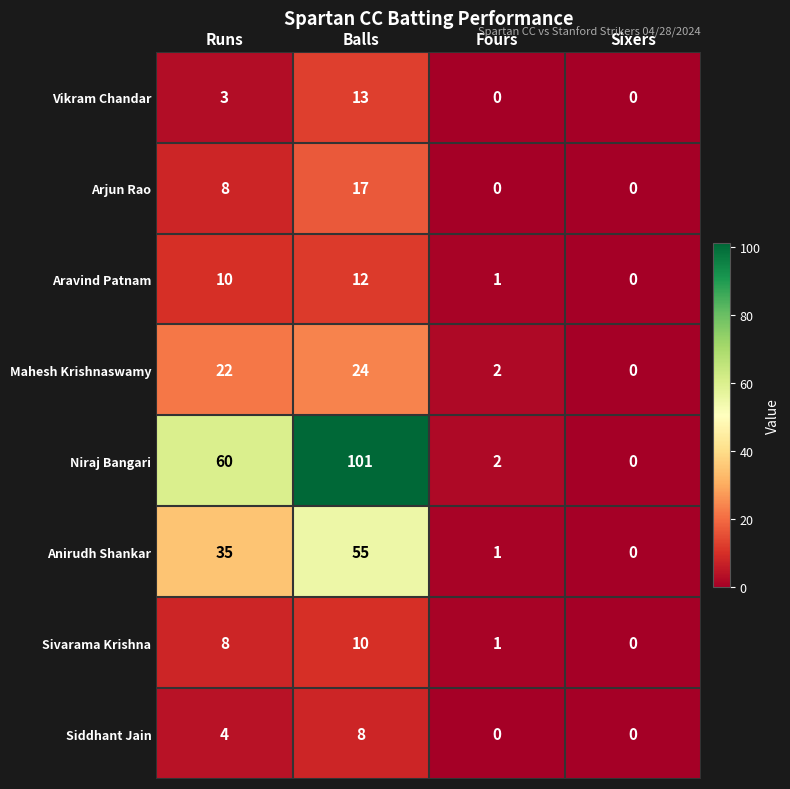

The value of Anirudh Shankar at Fours is 0. True or false?

False